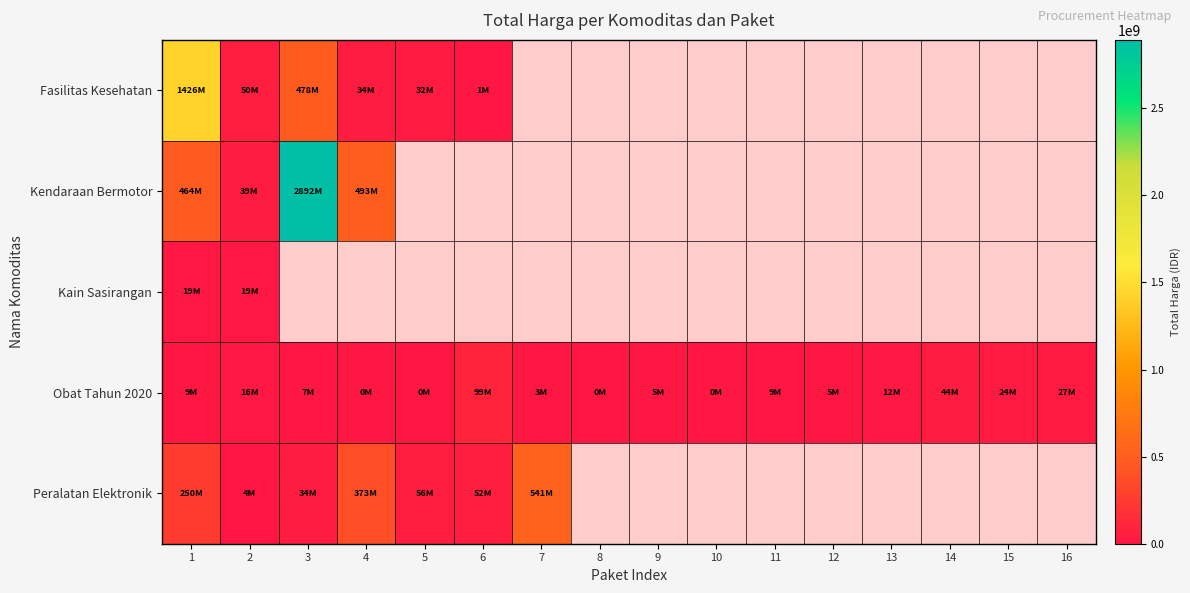

What is the minimum value for Obat Tahun 2020?

78000.0